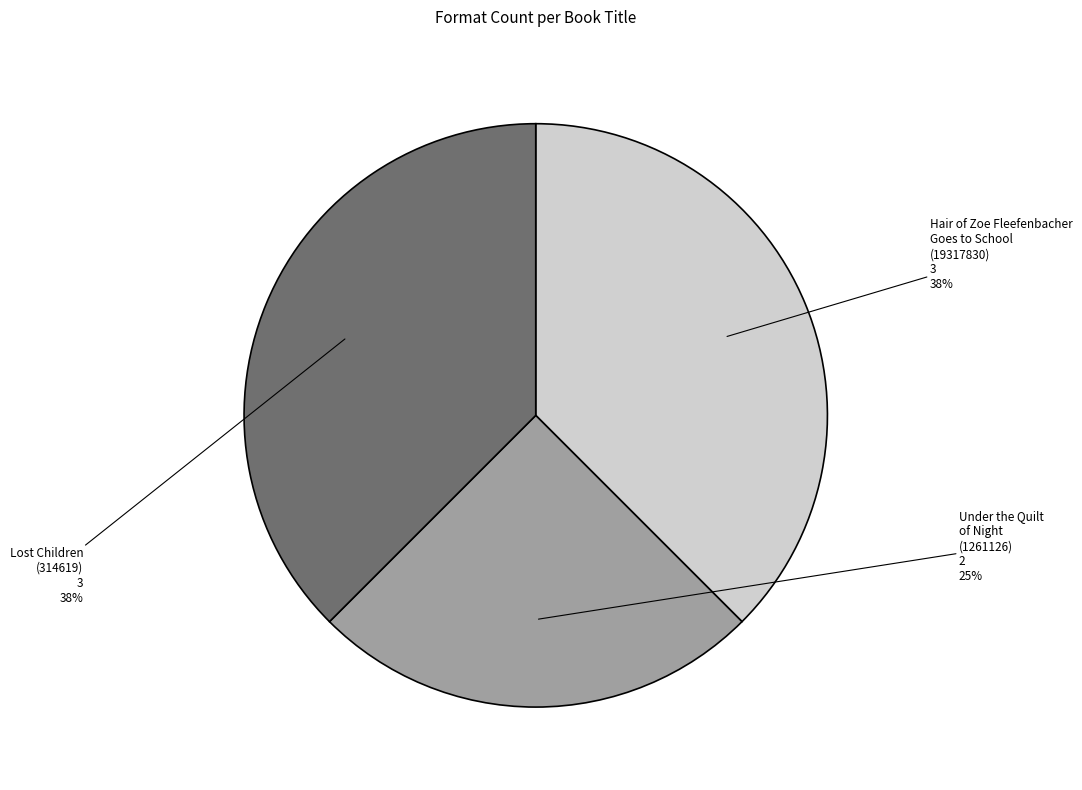

Count the number of slices in the pie.

3